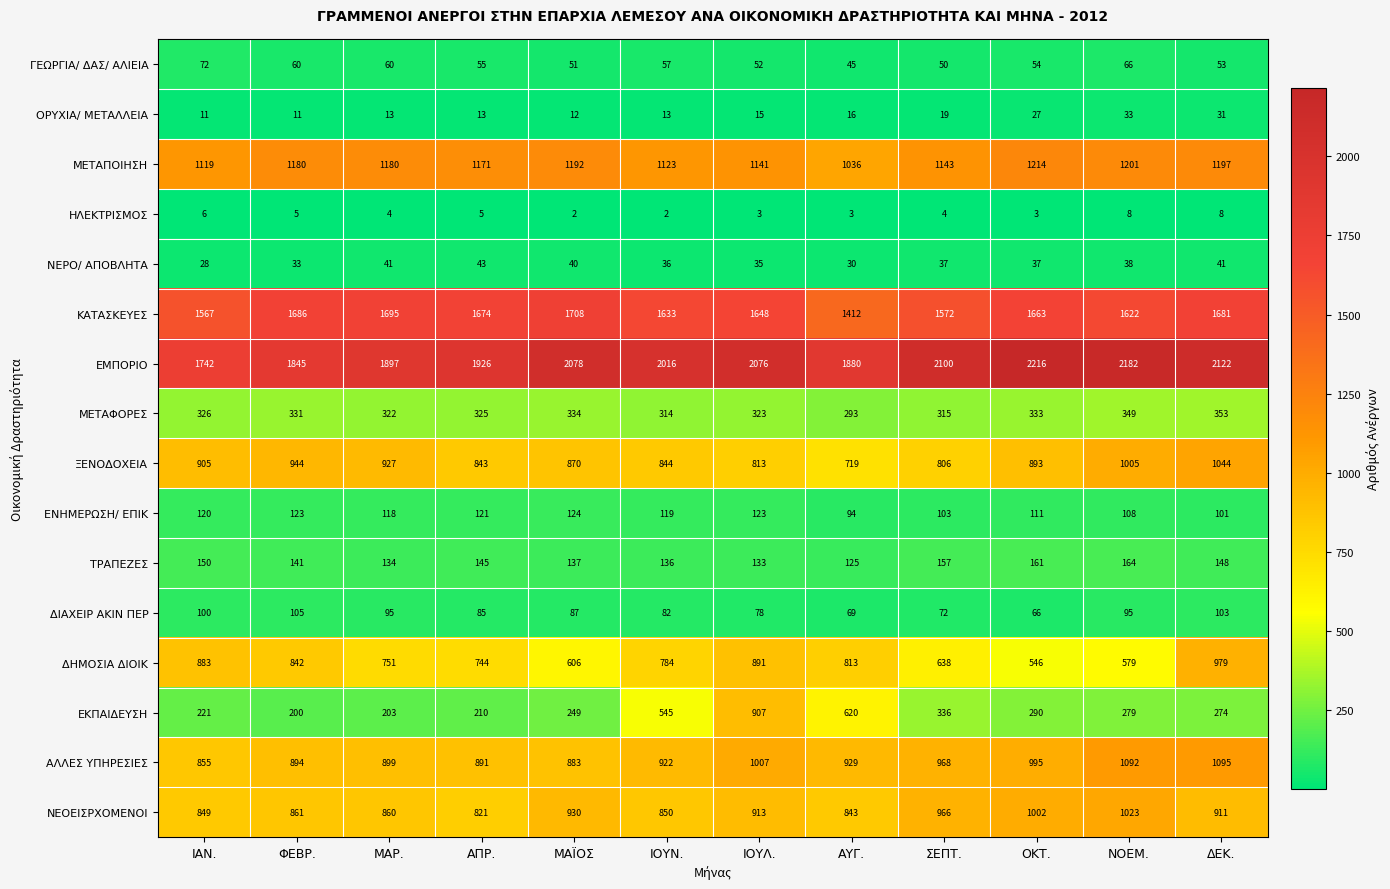

Which category has the lowest value in the ΔΗΜΟΣΙΑ ΔΙΟΙΚ series?

ΟΚΤ.